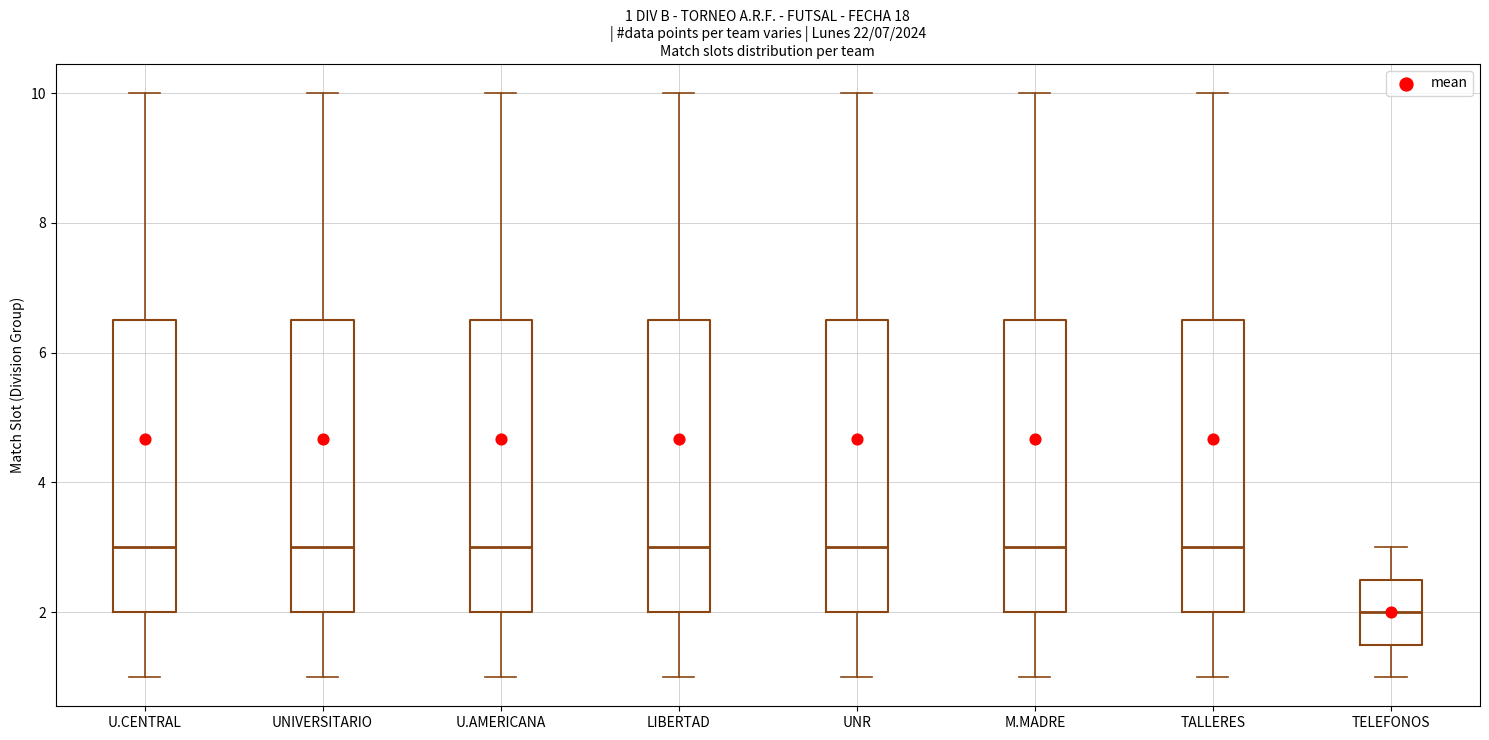

Which box's median line is the lowest?

TELEFONOS